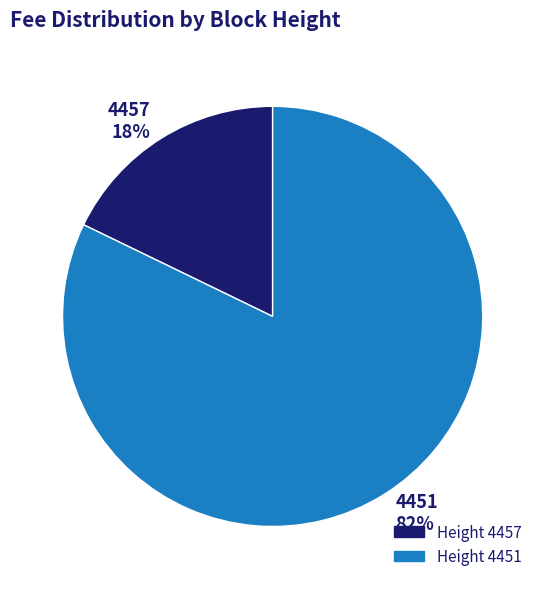

The 4451 slice represents 82% of the pie. True or false?

True